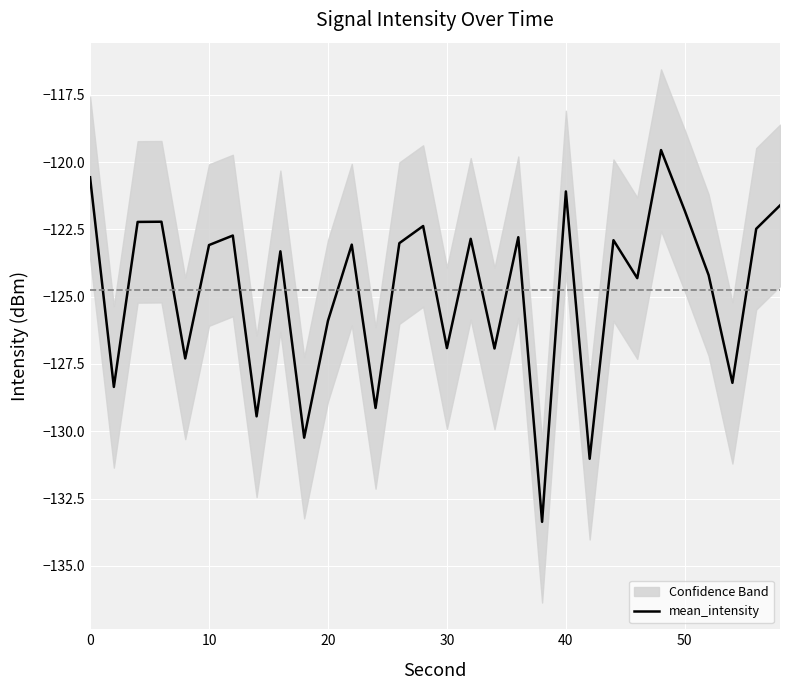

What is the greatest value displayed?

-119.6